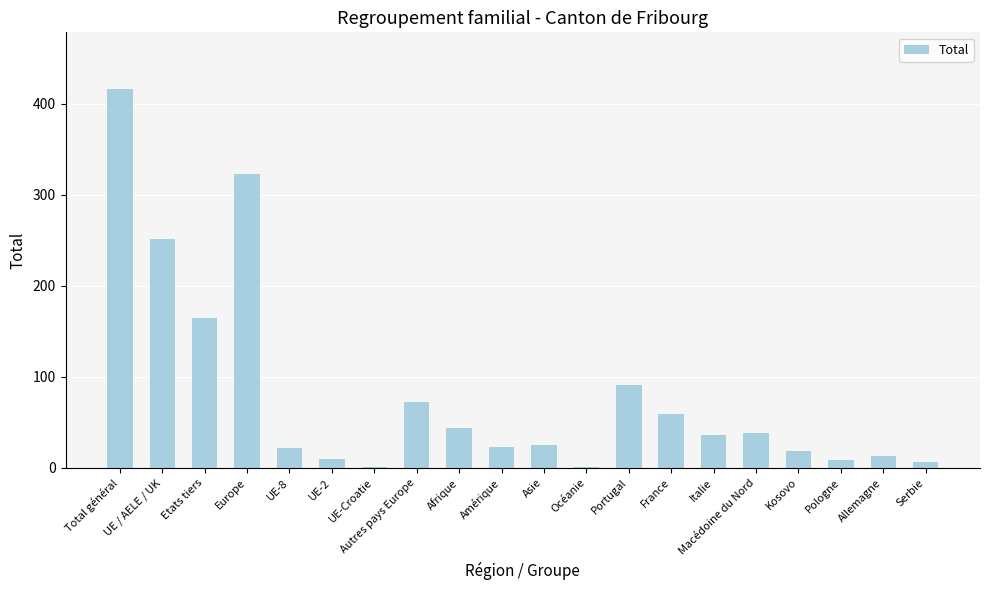

Read the value at Portugal.

91